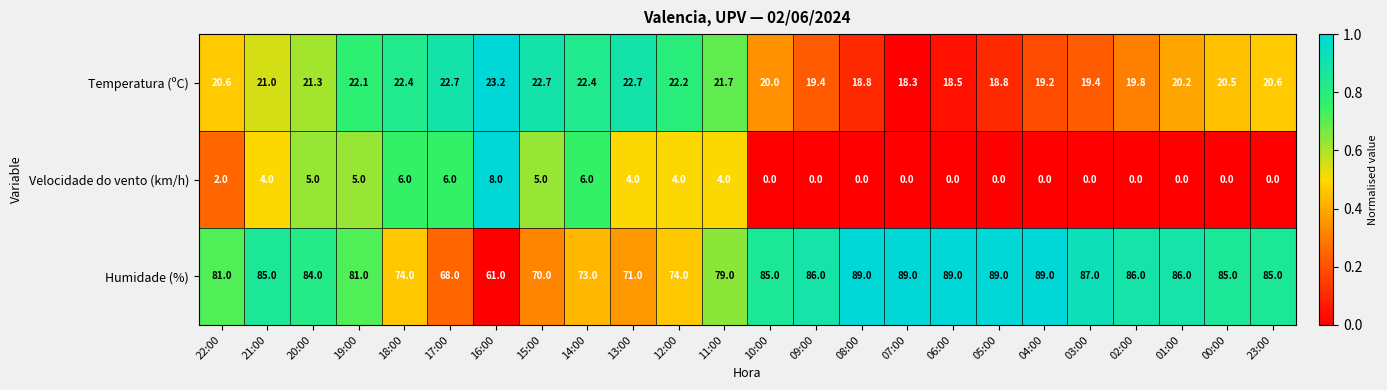

What is the average value of the Humidade (%) series?

81.1